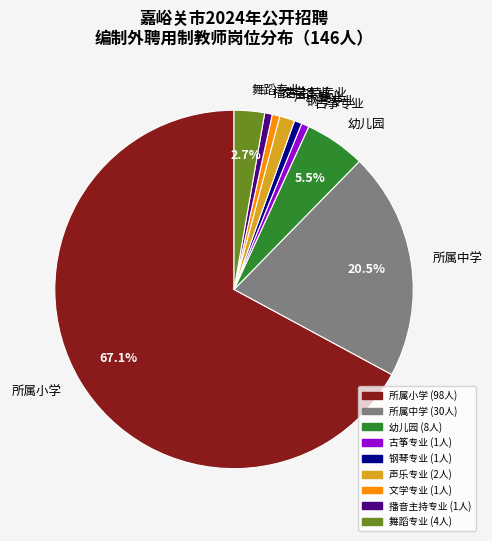

Which category has the biggest portion of the pie?

所属小学